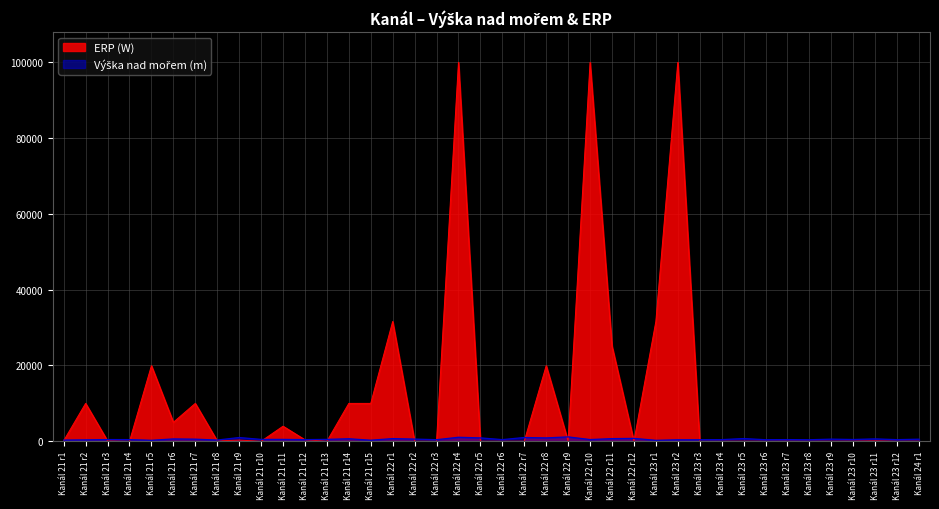

The value of ERP (W) at Kanál 22 r4 is 100000. True or false?

True